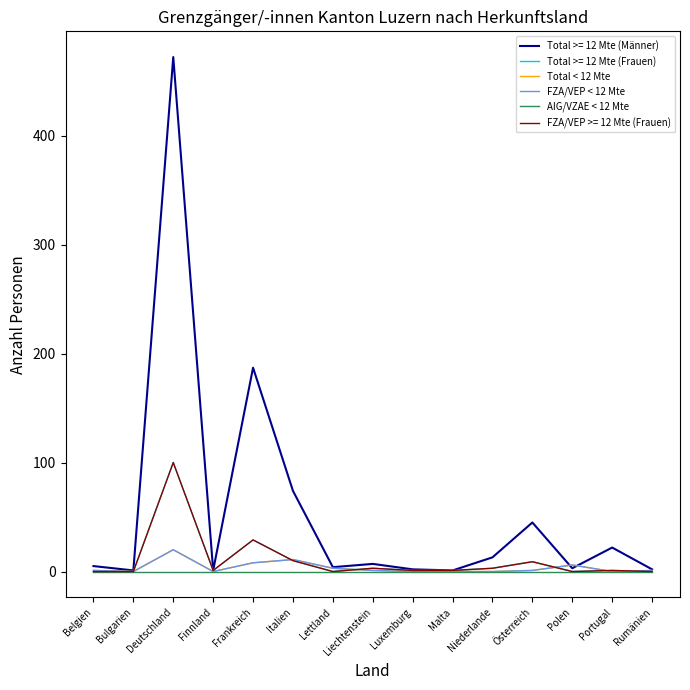

True or false: FZA/VEP < 12 Mte and Total < 12 Mte cross at least once.

False